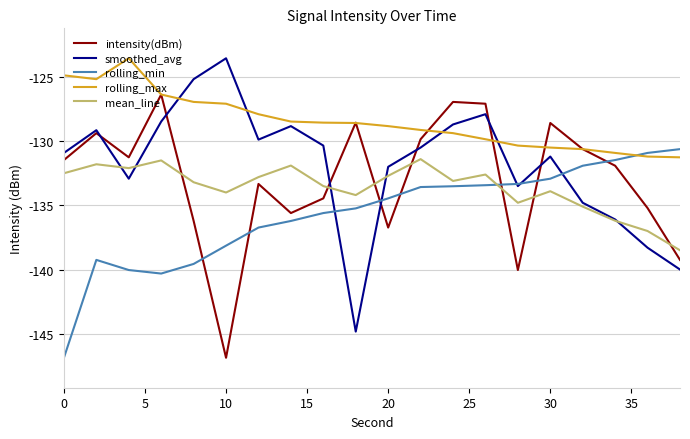

True or false: mean_line and rolling_max cross at least once.

False